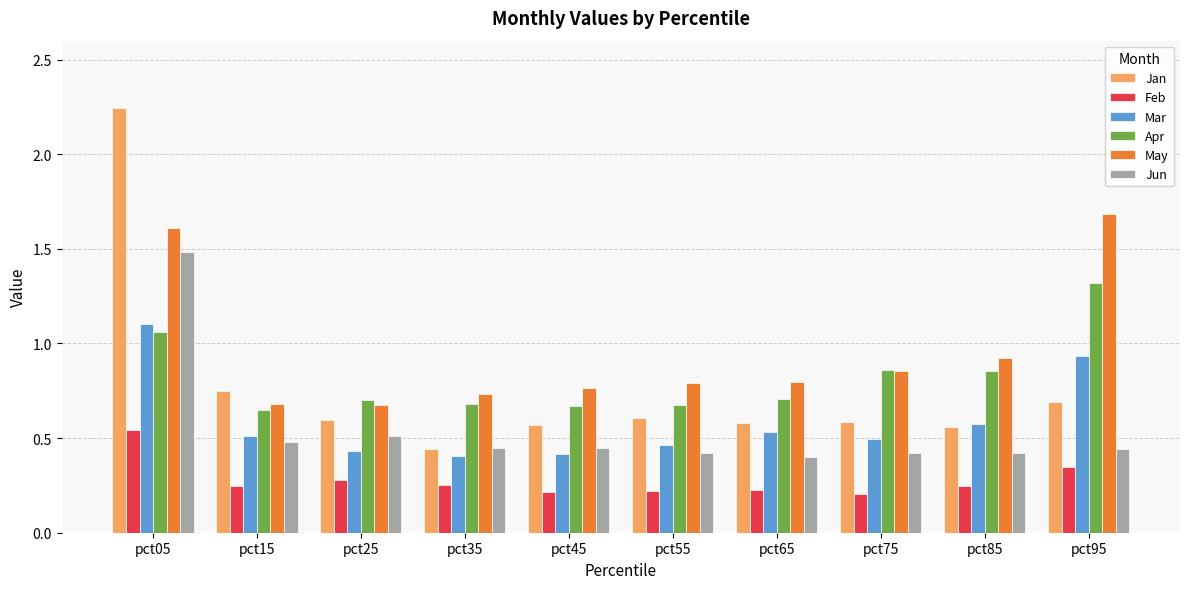

The value of Apr at pct65 is 1.2. True or false?

False